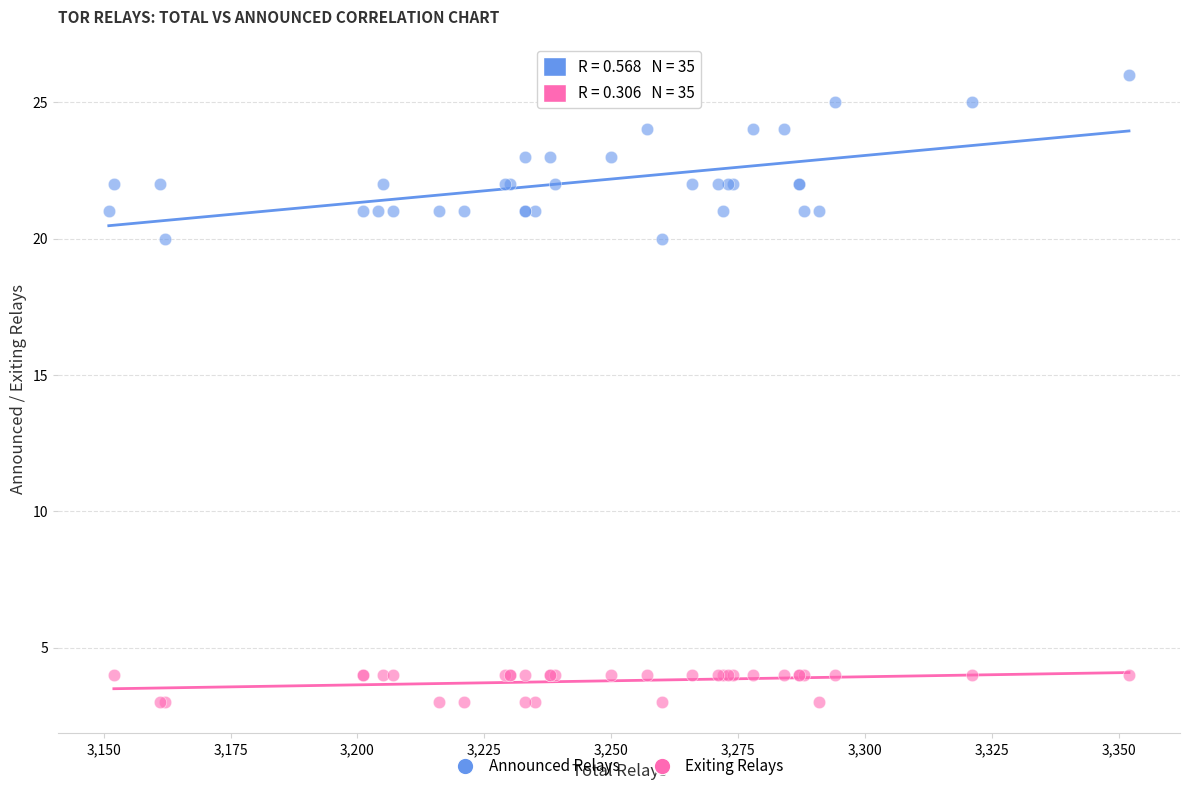

Which series reaches the maximum Y coordinate?

Announced Relays